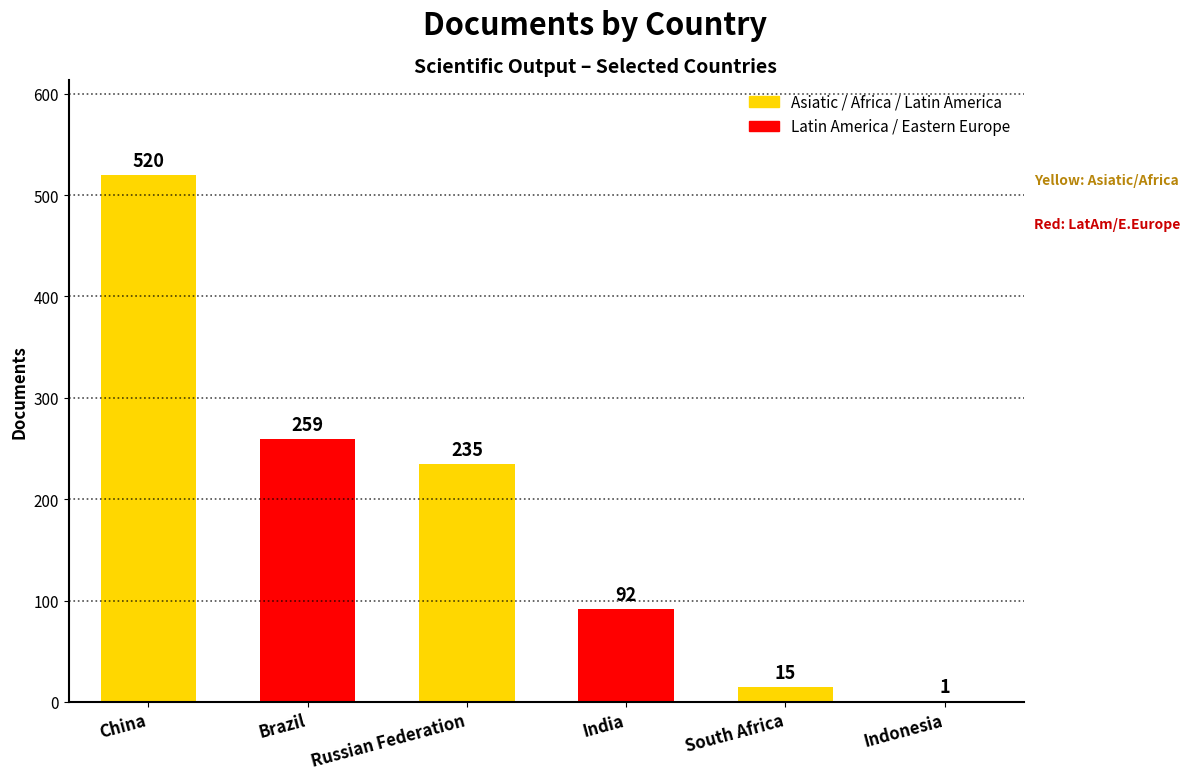

At which category does the chart reach its peak across all series?

China